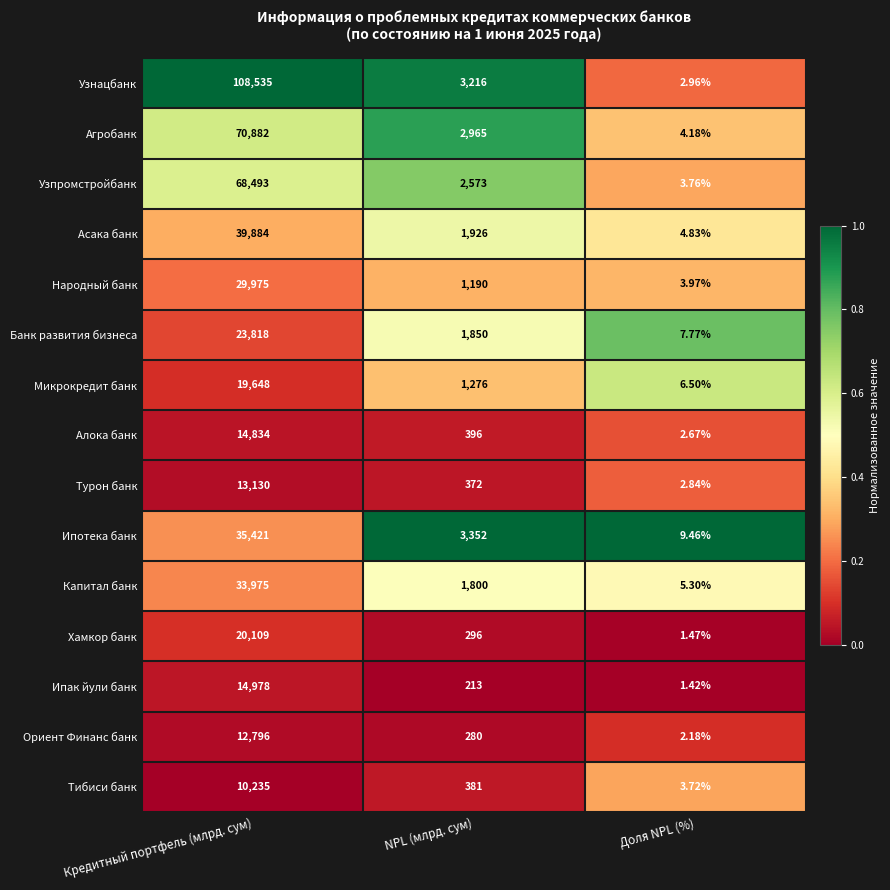

Which category has the highest value in the Банк развития бизнеса series?

Кредитный портфель (млрд. сум)